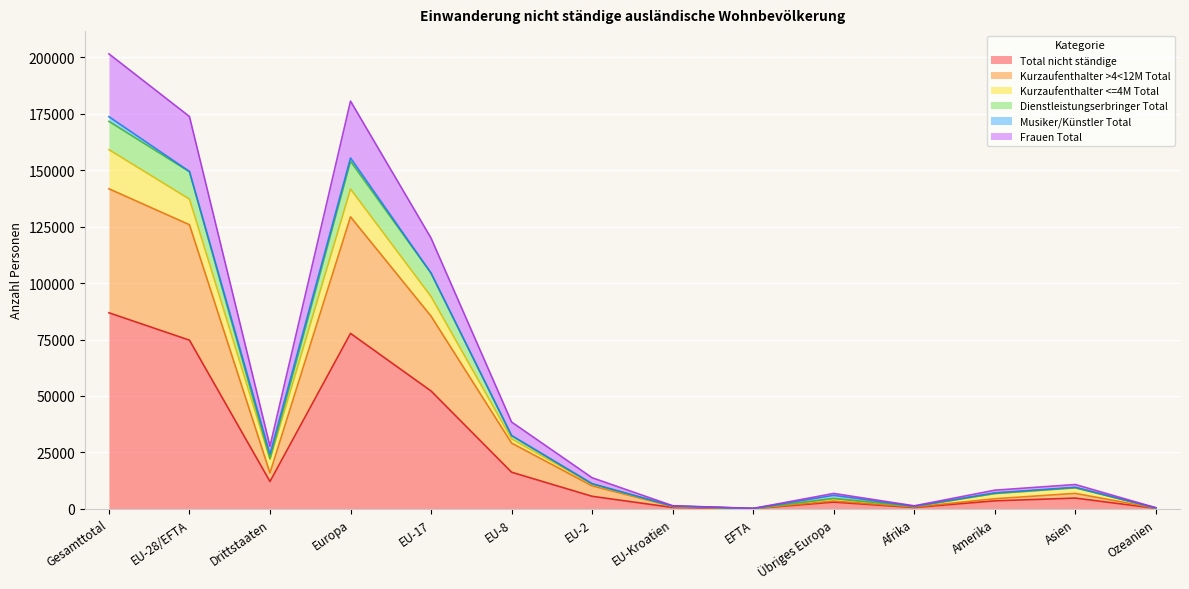

What is the highest value of the Total nicht ständige series?

86829